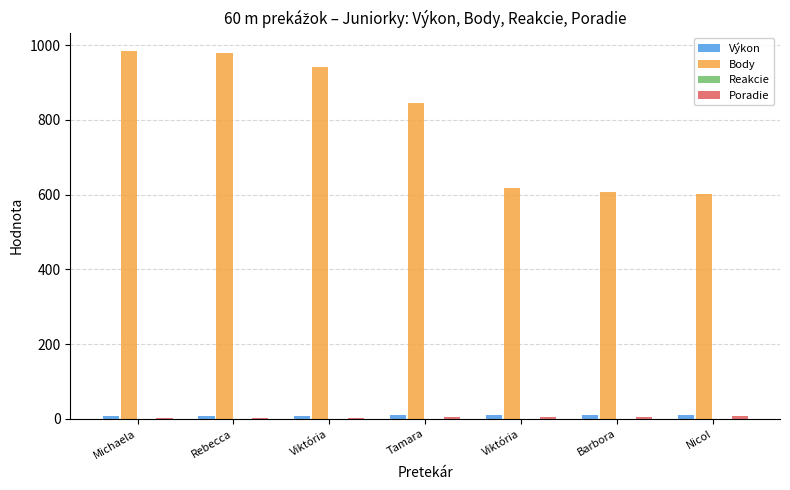

What is the total value across all series at Michaela?

993.8